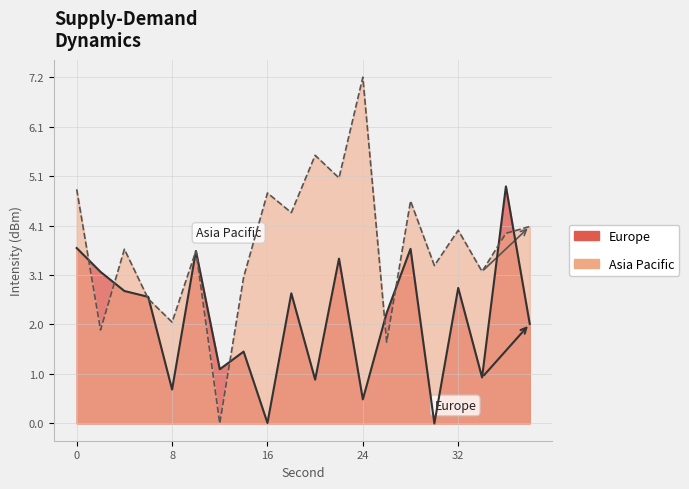

True or false: Asia Pacific has more than 2 points higher than both neighbors.

True